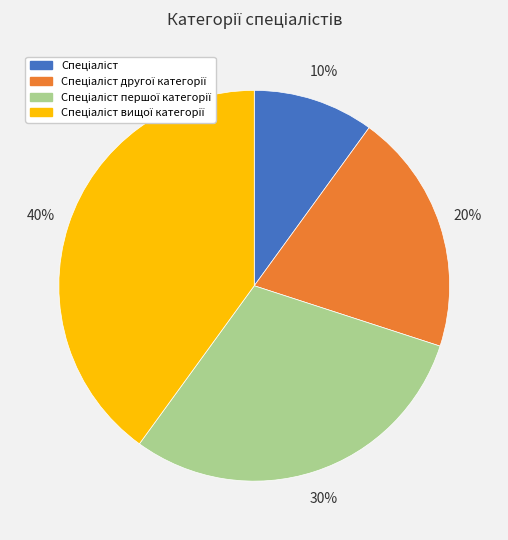

To the nearest percent, what is the average slice percentage?

25%